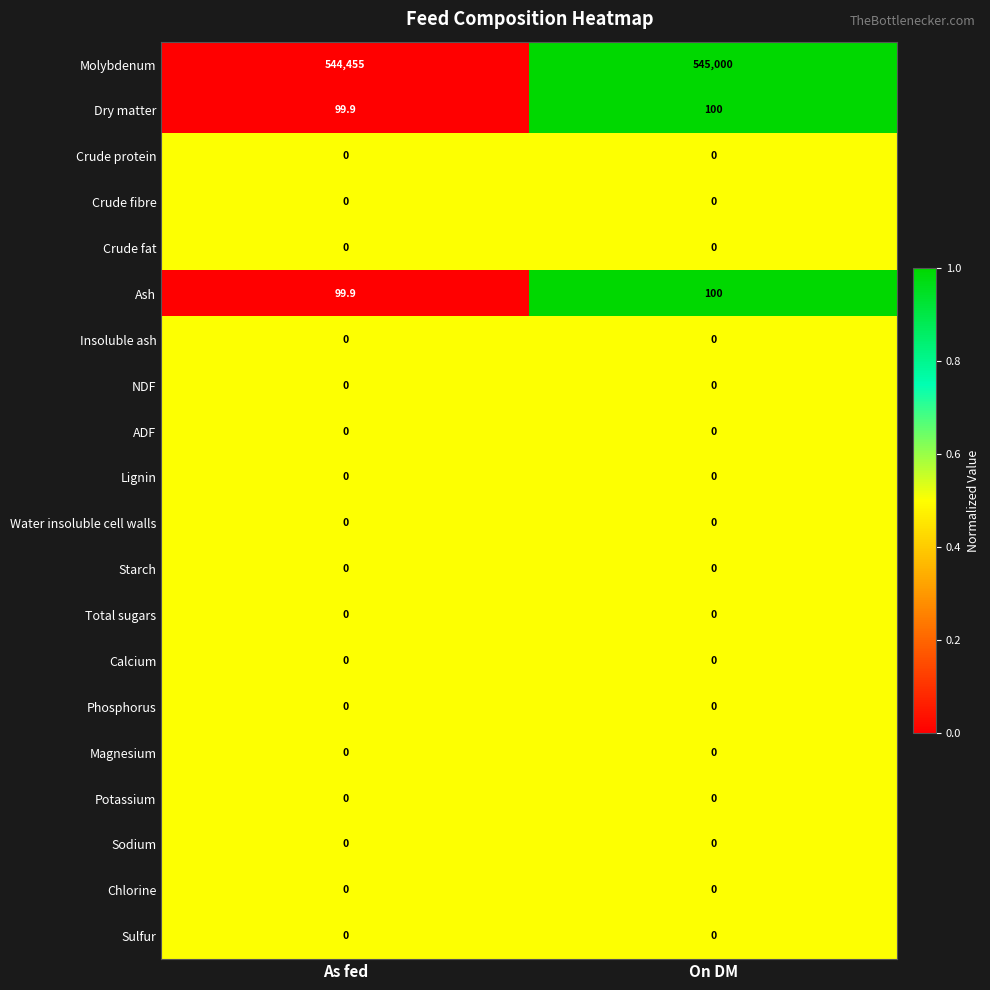

Rank the categories by Ash value from highest to lowest.

On DM, As fed